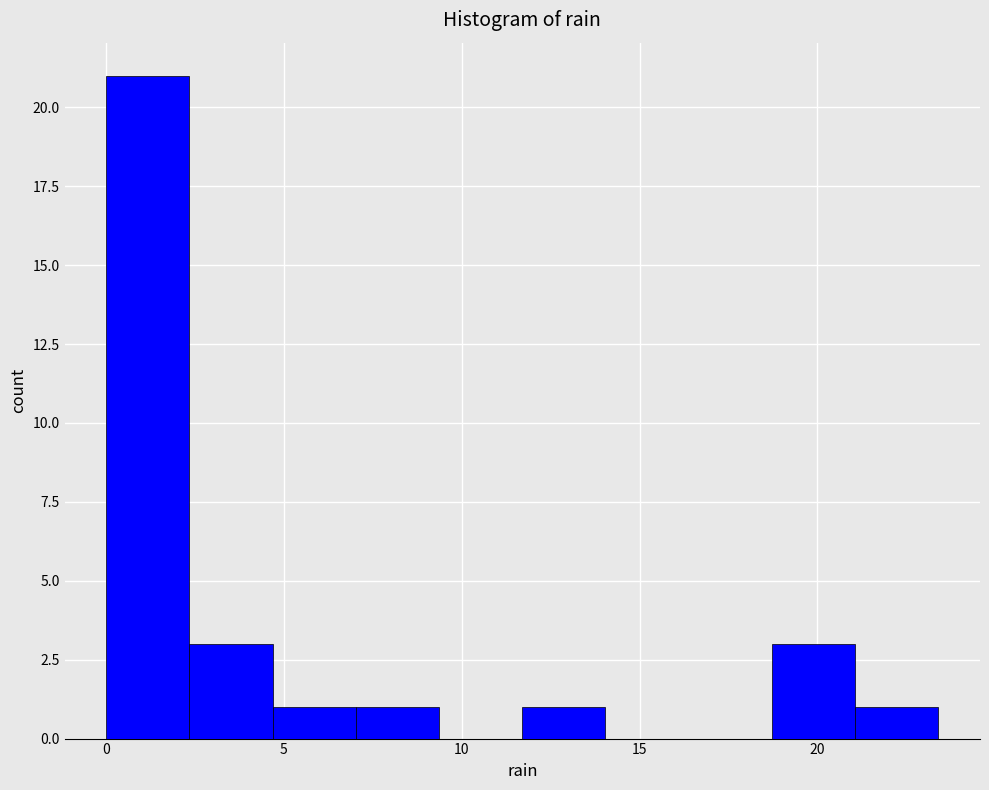

Reading left to right, list every bar in this chart as the range it spans on the x-axis followed by its height. Neither the bar edges nor the heights are printed on the chart, so give them approximately, as read against the axes.

0.0 to 2.5: 21
2.5 to 4.5: 3
4.5 to 7.0: 1
7.0 to 9.5: 1
9.5 to 11.5: 0
11.5 to 14.0: 1
14.0 to 16.5: 0
16.5 to 18.5: 0
18.5 to 21.0: 3
21.0 to 23.5: 1